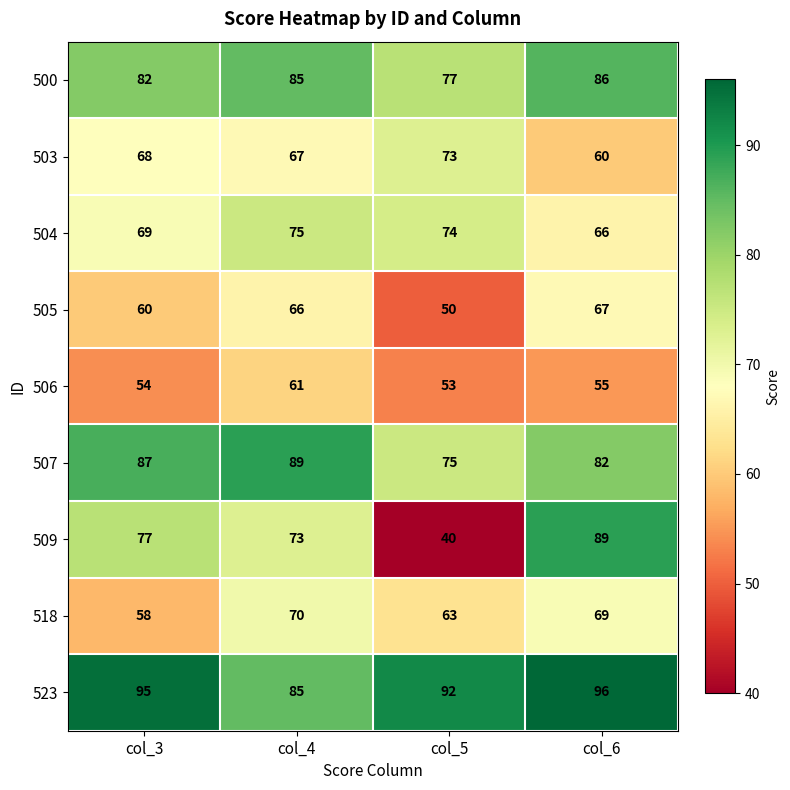

What is the minimum value for 500?

77